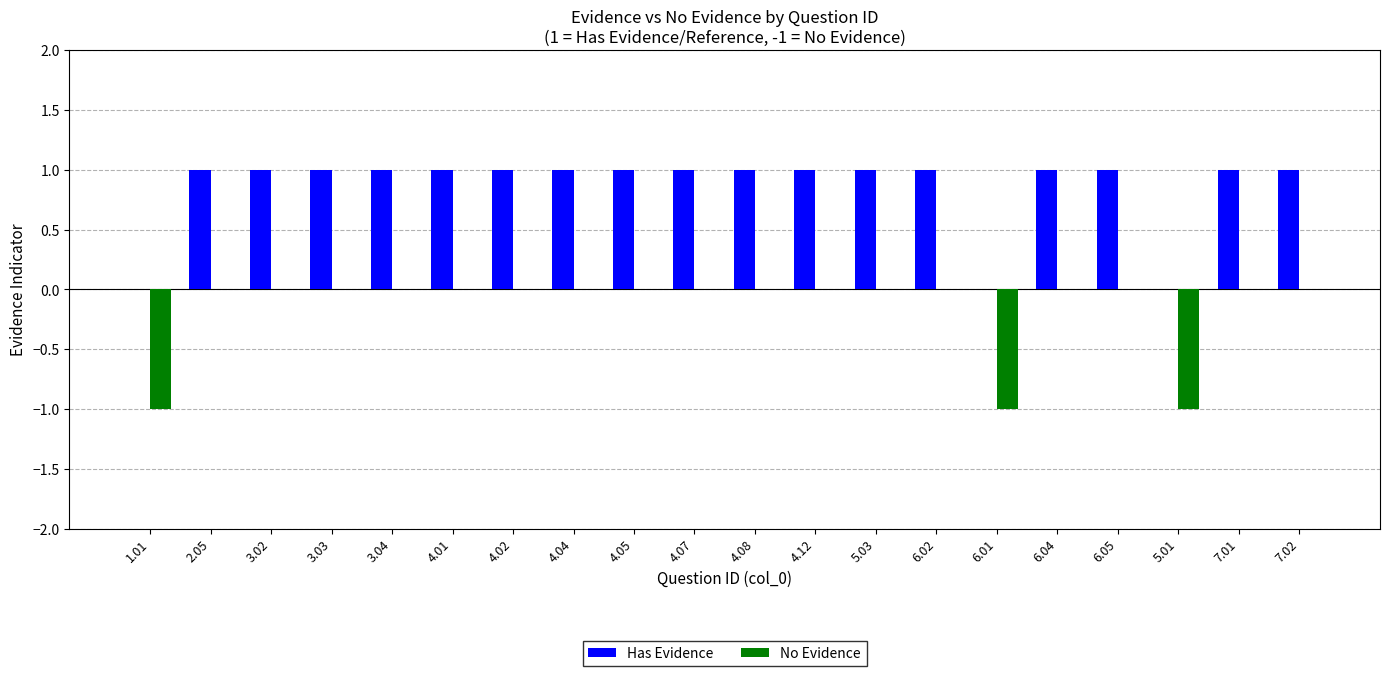

How many categories are shown in the chart?

20